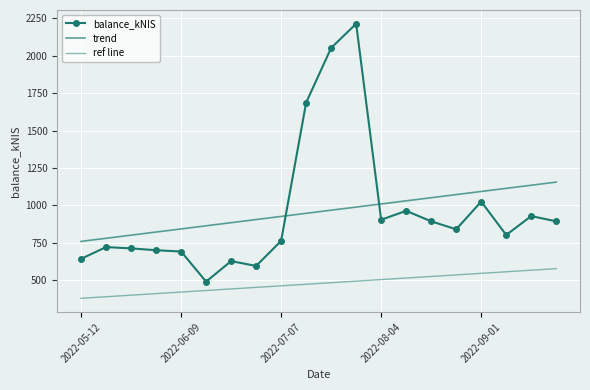

What is the smallest value displayed?

379.9